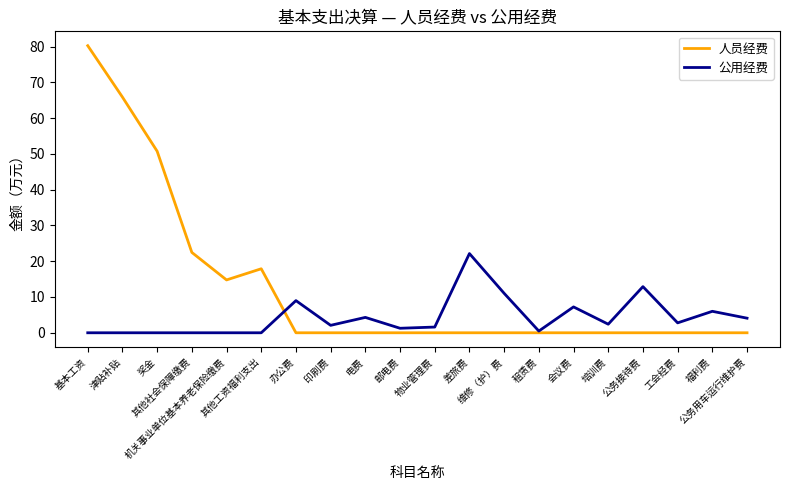

What is the total value across all series at 福利费?

6.0